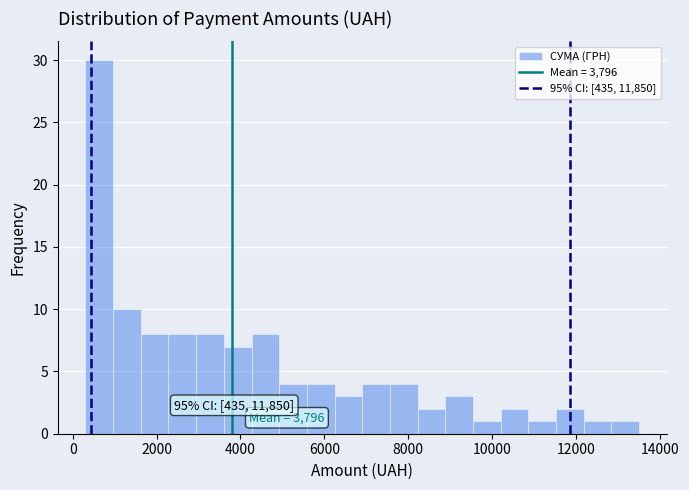

Around what value on the x-axis is the tallest bar? Give the approximate position of its centre, as read against the axis.

600